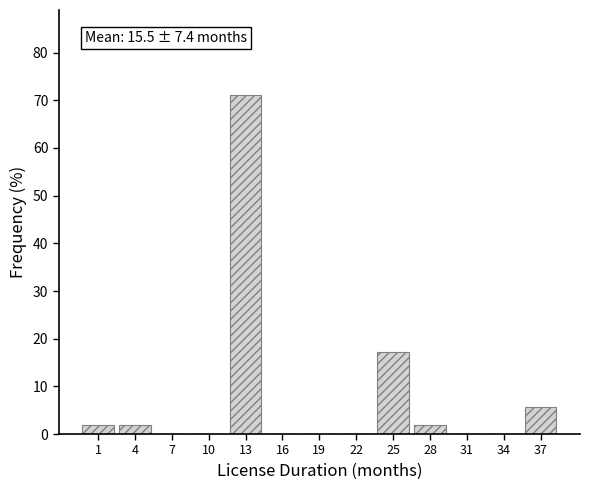

Reading left to right, transcribe all the data shown in this chart.

1=1.9	4=1.9	7=0.0	10=0.0	13=71.2	16=0.0	19=0.0	22=0.0	25=17.3	28=1.9	31=0.0	34=0.0	37=5.8